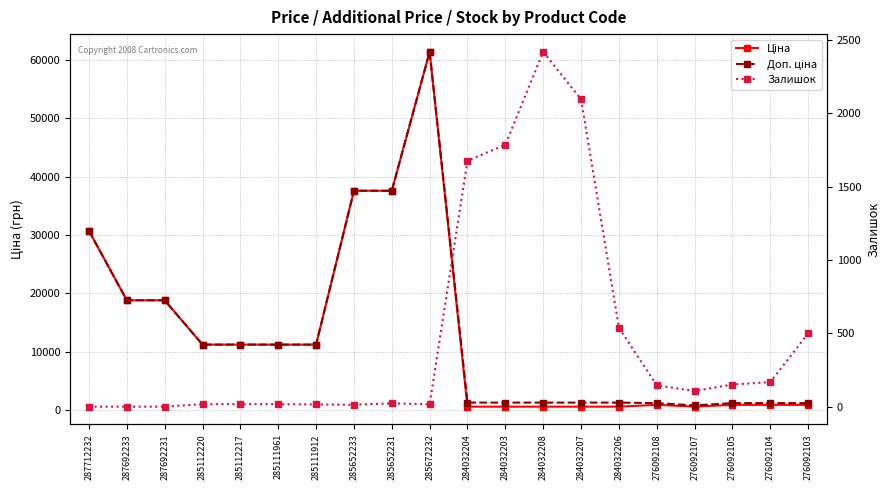

Between 285112220 and 285672232, which is larger?

285672232